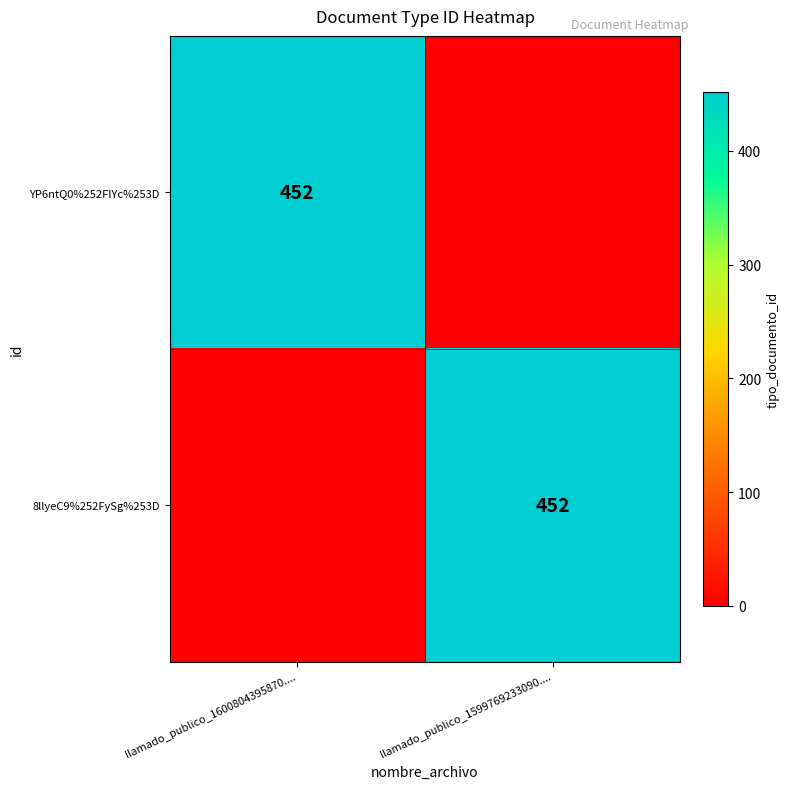

The YP6ntQ0%252FIYc%253D series shows 452 at llamado_publico_1600804395870..... True or false?

True